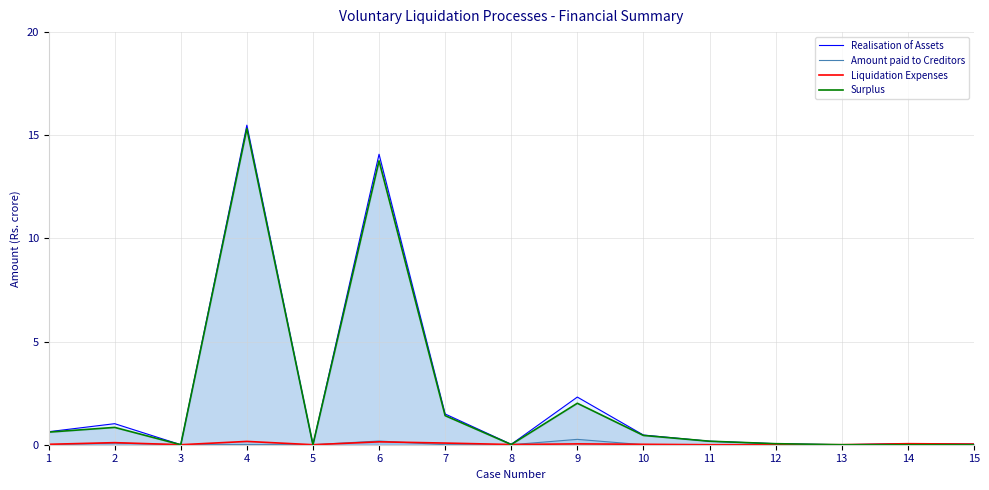

How many positive values does the Amount paid to Creditors series have?

4